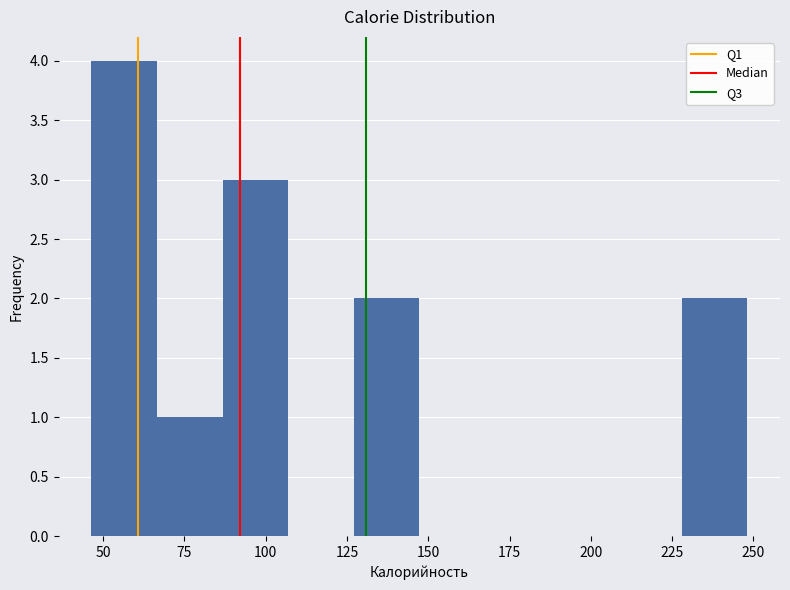

Reading left to right, transcribe this chart: for each bar, give the range it covers on the x-axis and its height. Neither the bar edges nor the heights are printed on the chart, so give them approximately, as read against the axes.

45 to 65: 4
65 to 85: 1
85 to 105: 3
105 to 125: 0
125 to 145: 2
145 to 165: 0
165 to 190: 0
190 to 210: 0
210 to 230: 0
230 to 250: 2